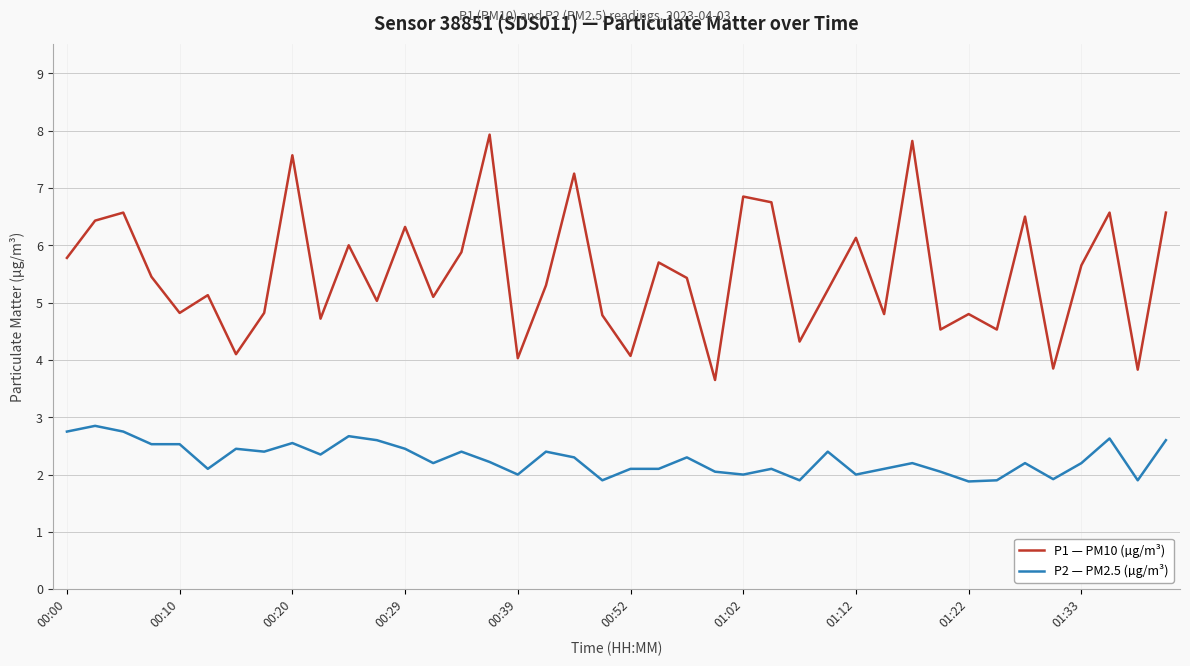

True or false: P2 — PM2.5 (µg/m³) and P1 — PM10 (µg/m³) cross at least once.

False